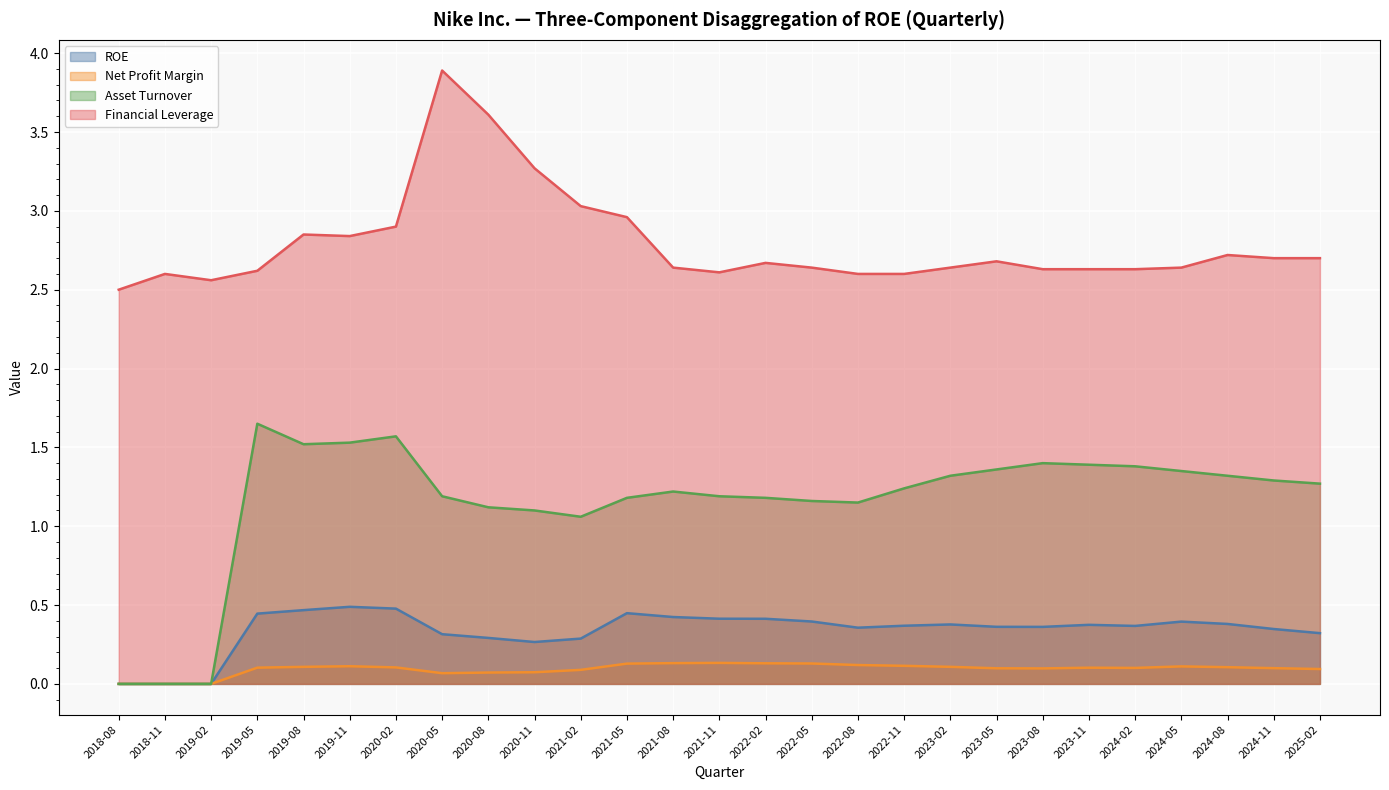

Which series has the largest range (max minus min)?

Asset Turnover